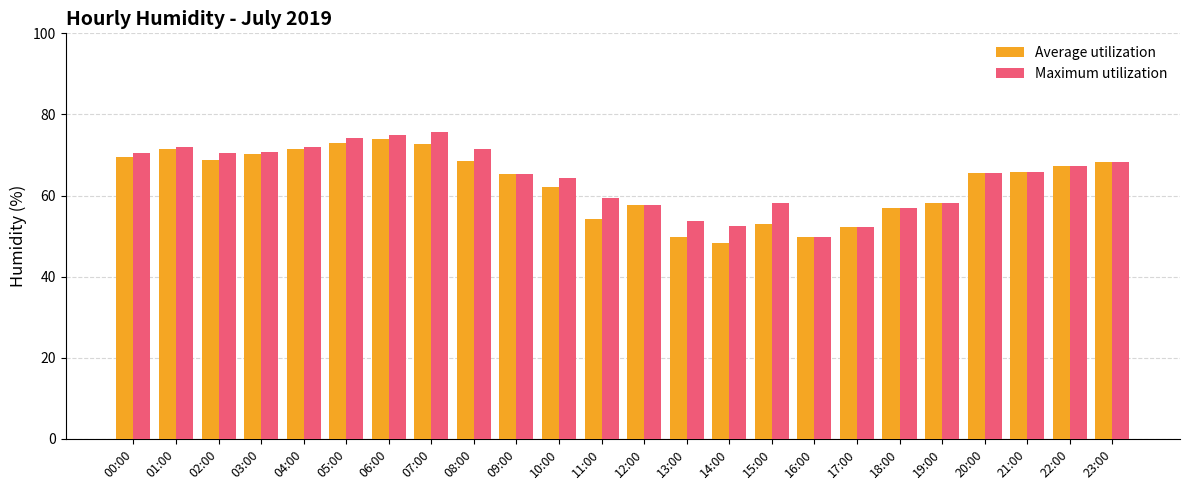

What is the label of the 24th bar from the left?

23:00